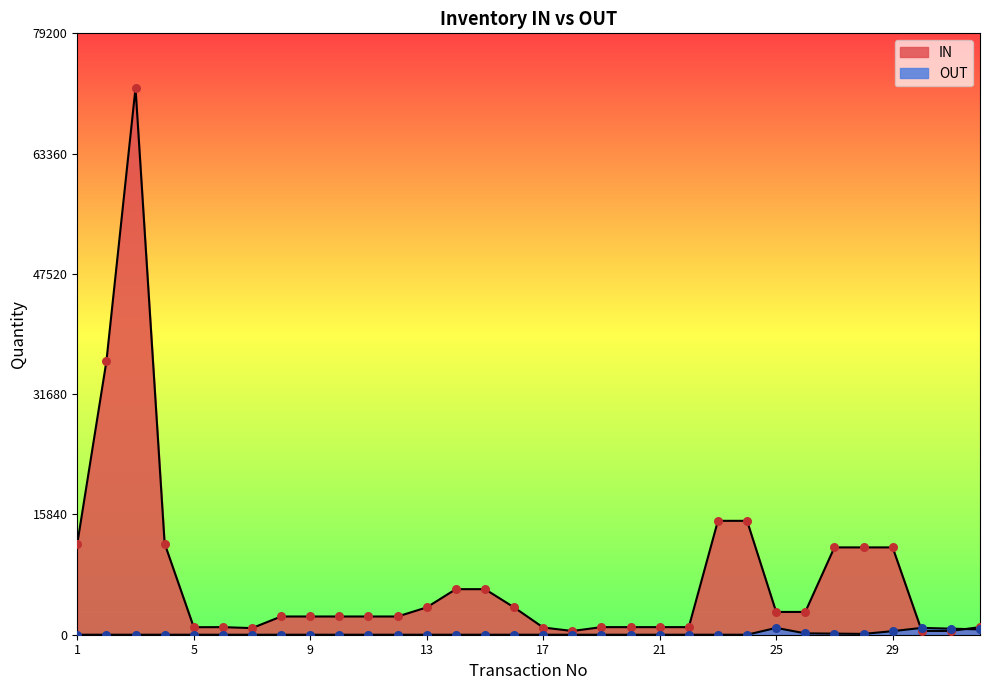

Which series reaches the minimum Y coordinate?

OUT